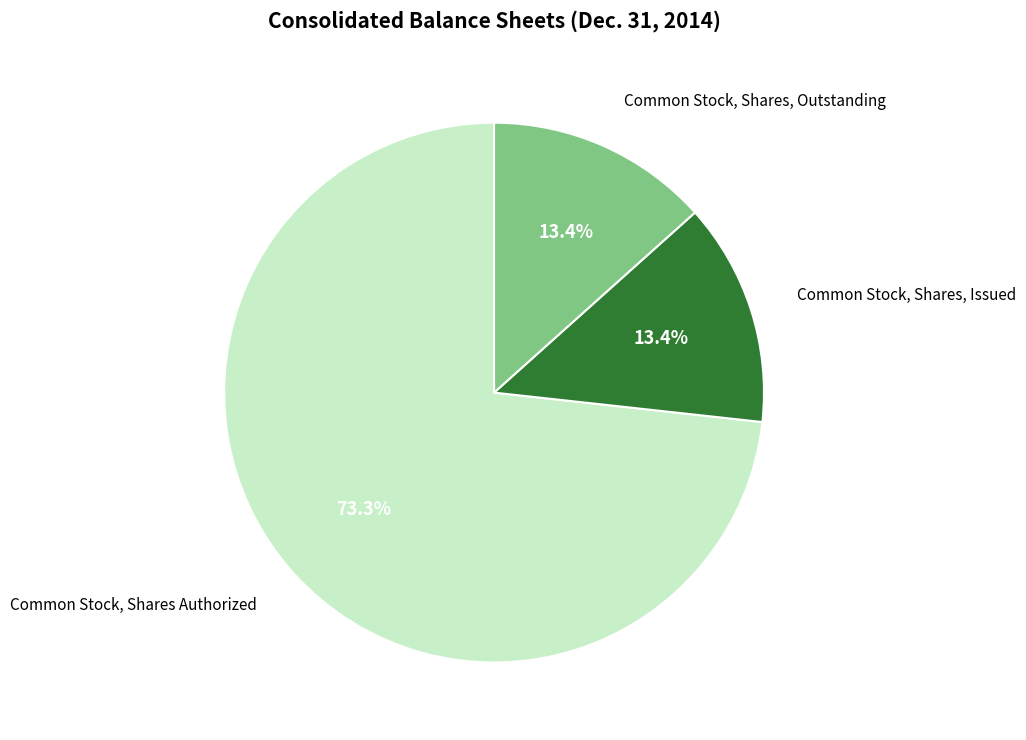

Does any single category account for the majority?

Yes